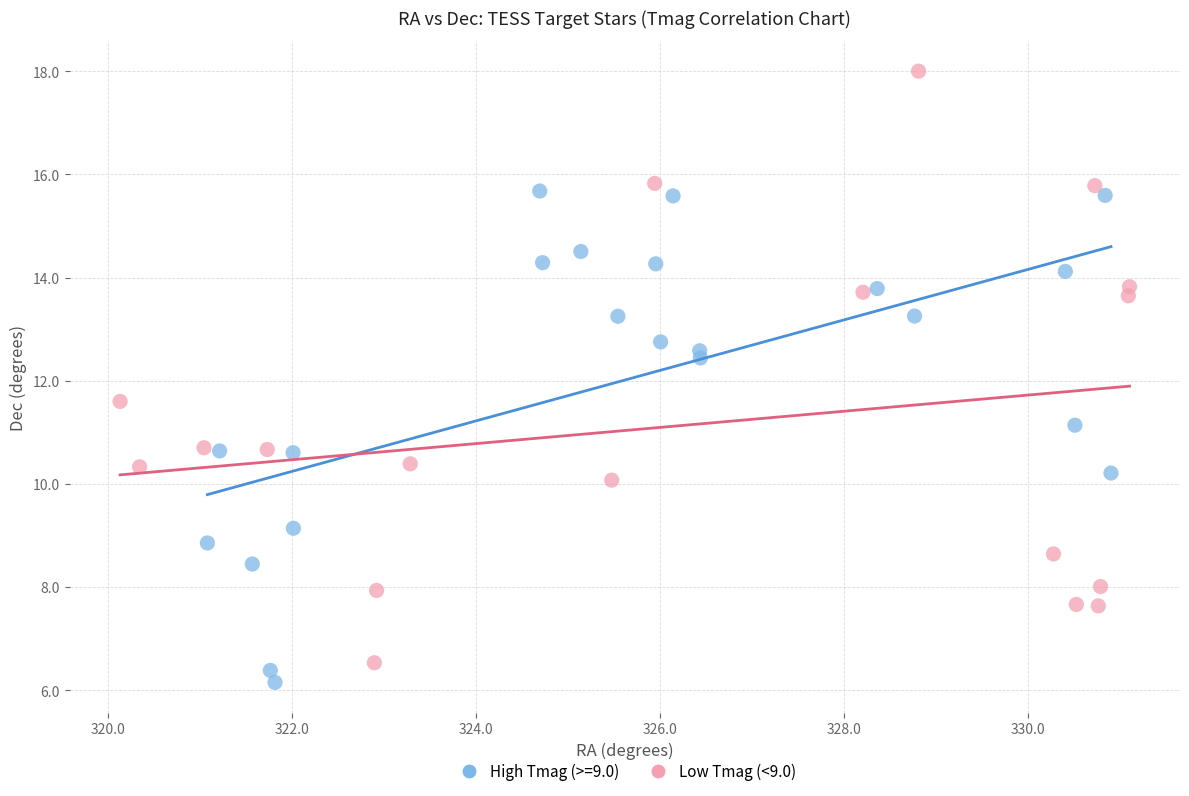

Which series contains the highest Y value?

Low Tmag (<9.0)